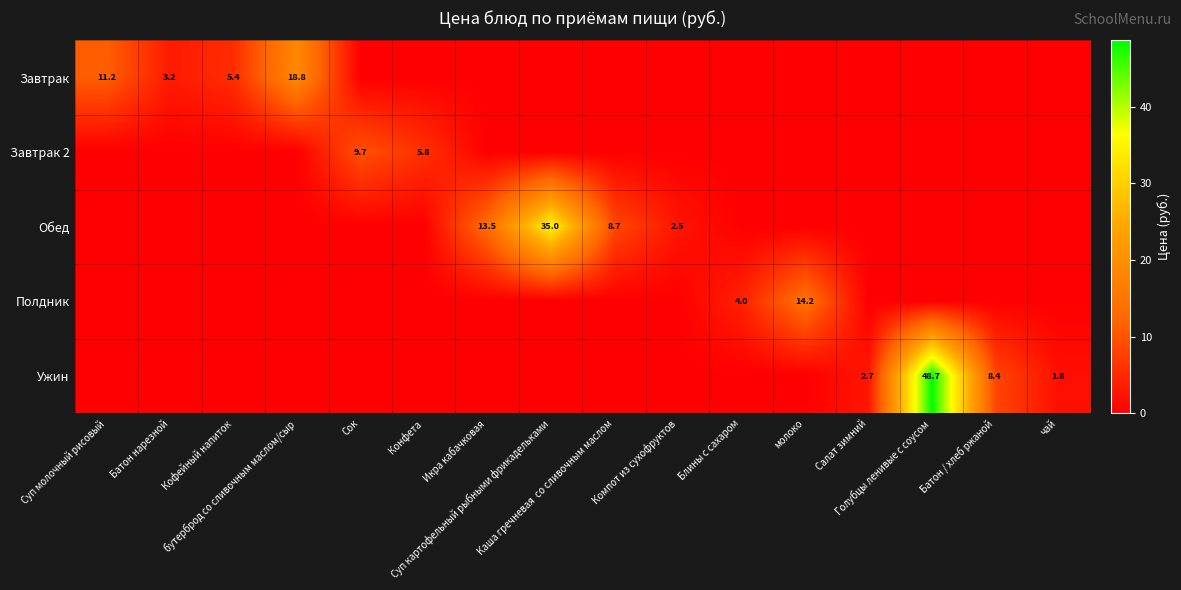

At how many categories does at least one series exceed 47?

1